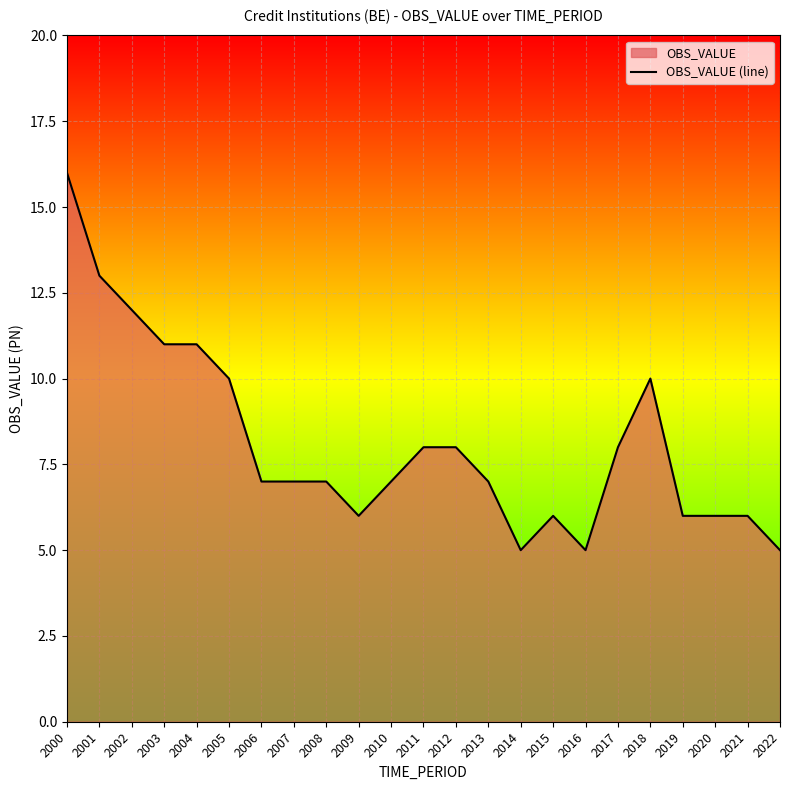

Reading left to right, extract all data points from this chart.

16	13	12	11	11	10	7	7	7	6	7	8	8	7	5	6	5	8	10	6	6	6	5